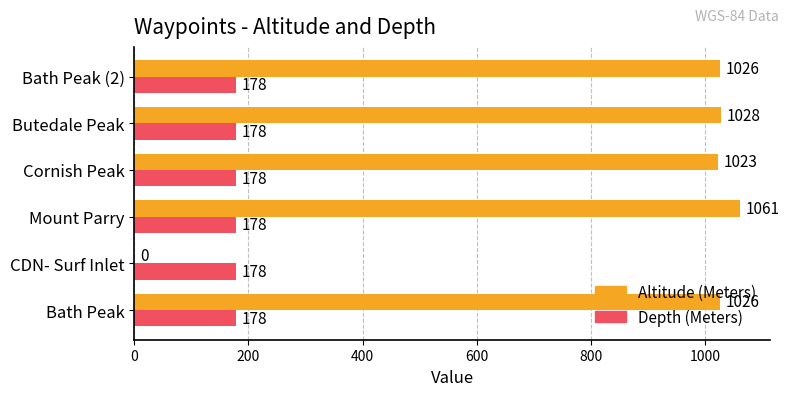

How many data points does each series have?

6